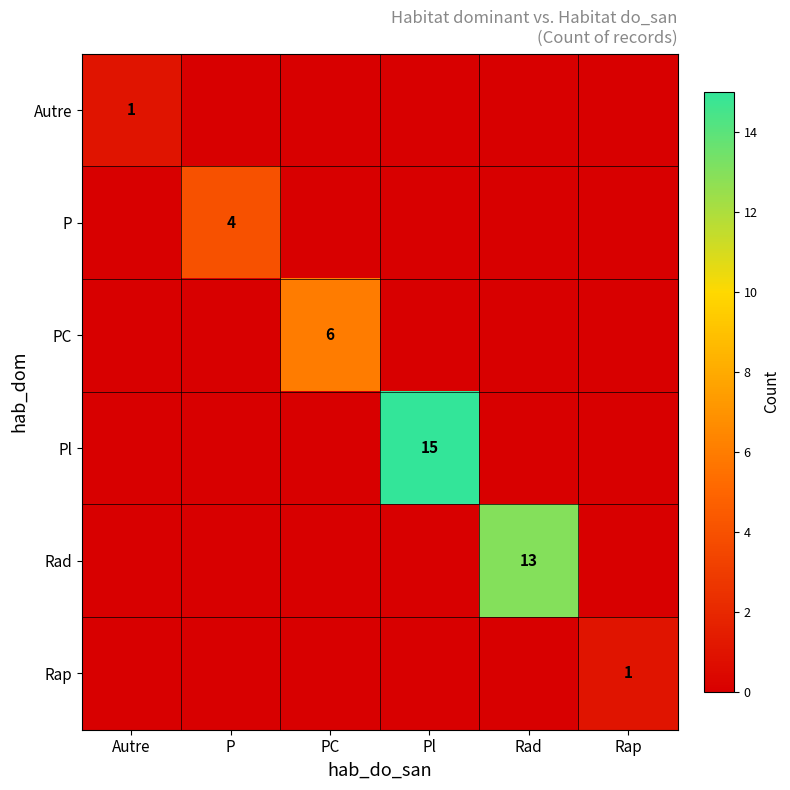

Is it true that Pl equals 15 at Pl?

True